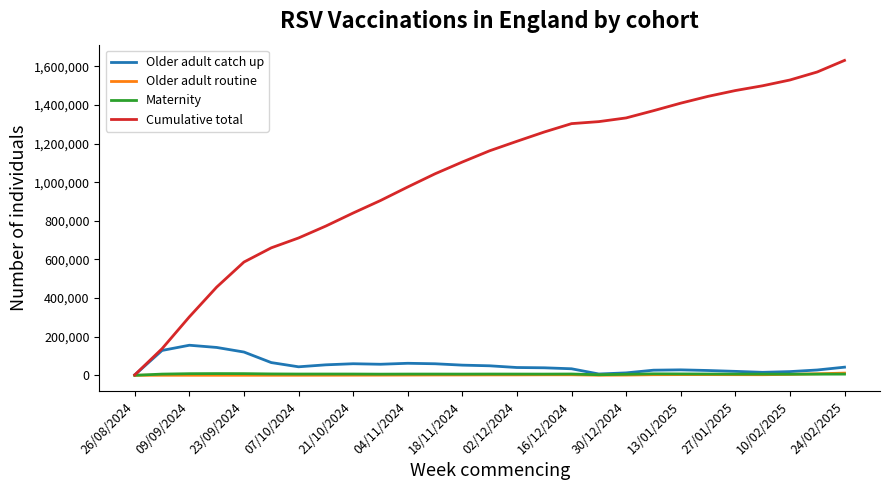

Which series has the largest total across all categories?

Cumulative total